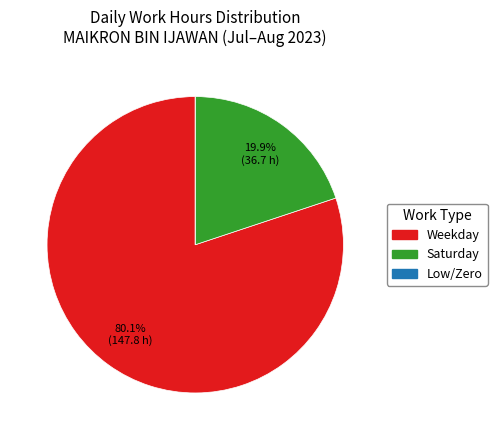

Is there a majority slice in this chart?

Yes